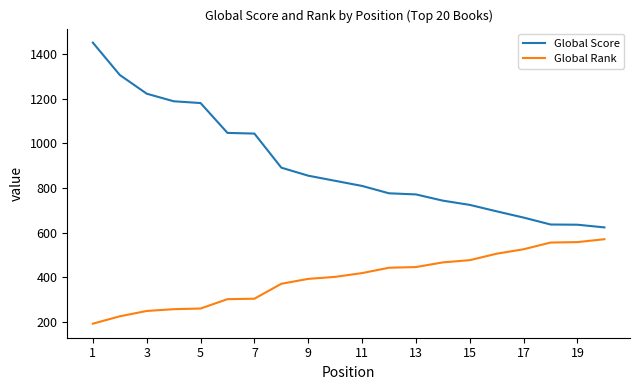

Which series has the largest total across all categories?

Global Score